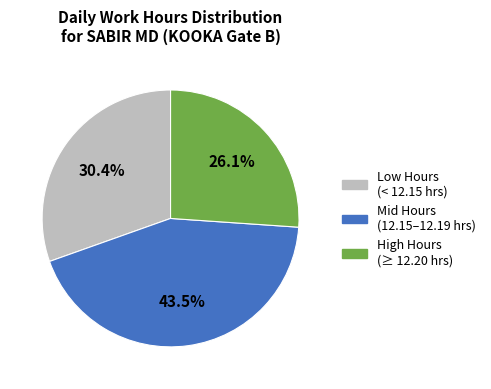

Which slice is the smallest?

High Hours (≥ 12.20 hrs)